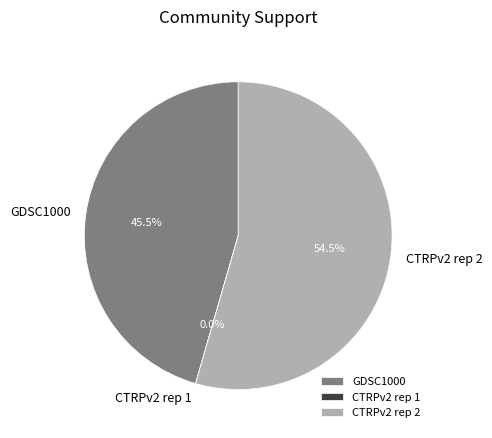

What is the majority slice?

CTRPv2 rep 2